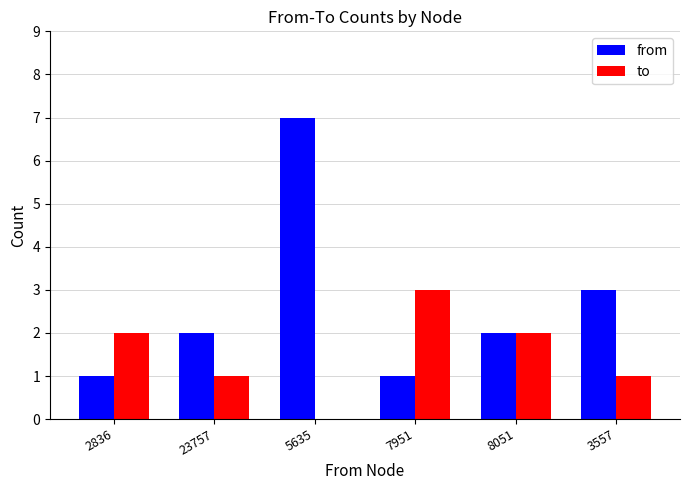

Which series changed the most between 23757 and 5635?

from